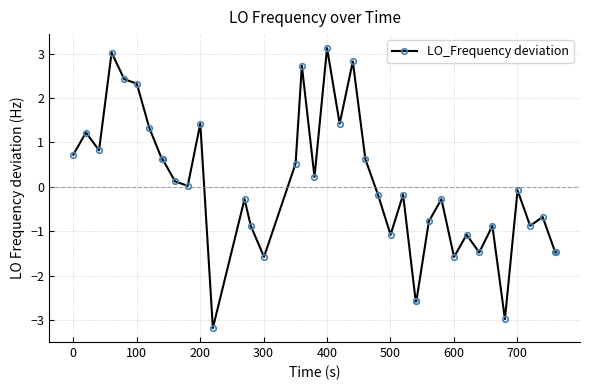

What is the difference between the second highest and minimum values?

6.2